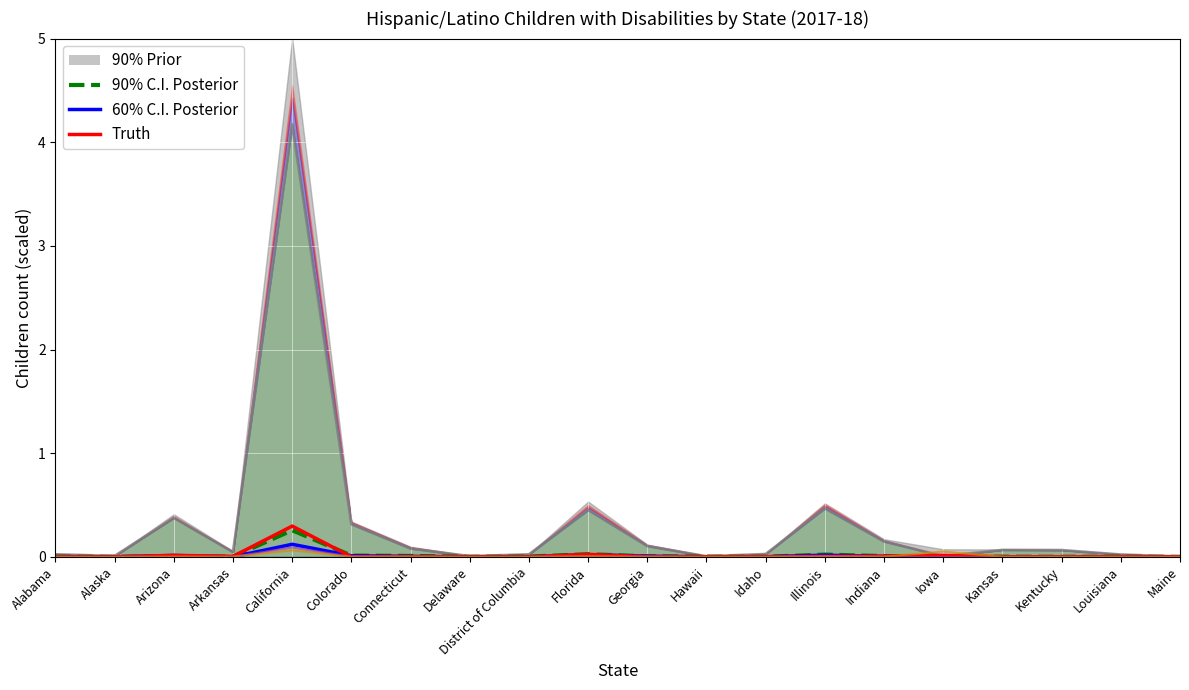

How many times do 60% C.I. Posterior and Orthopedic impairments cross each other?

6